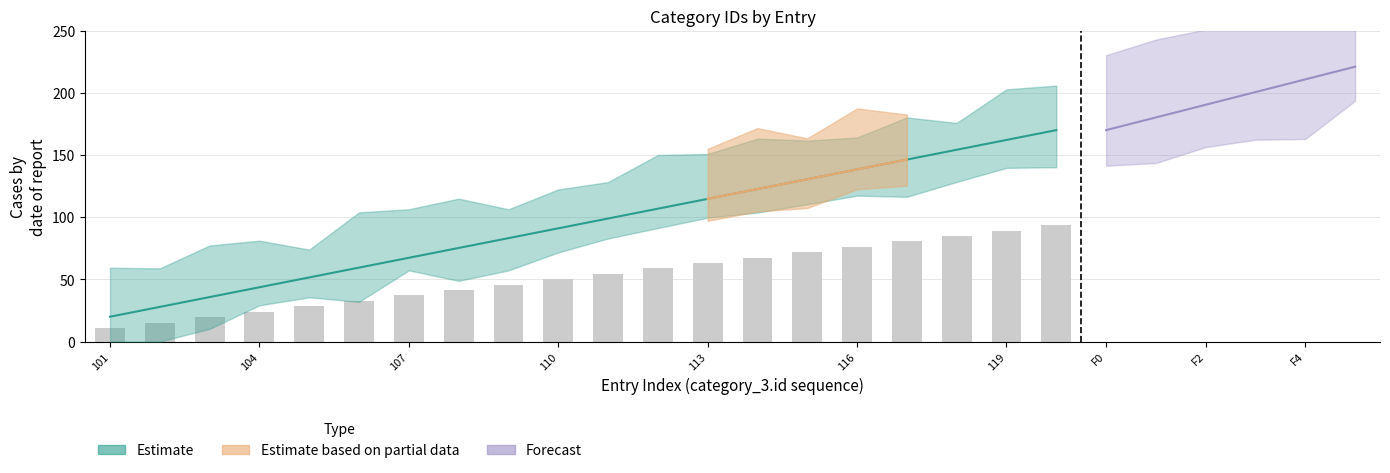

The value of category_3.id at 118 is 118. True or false?

True